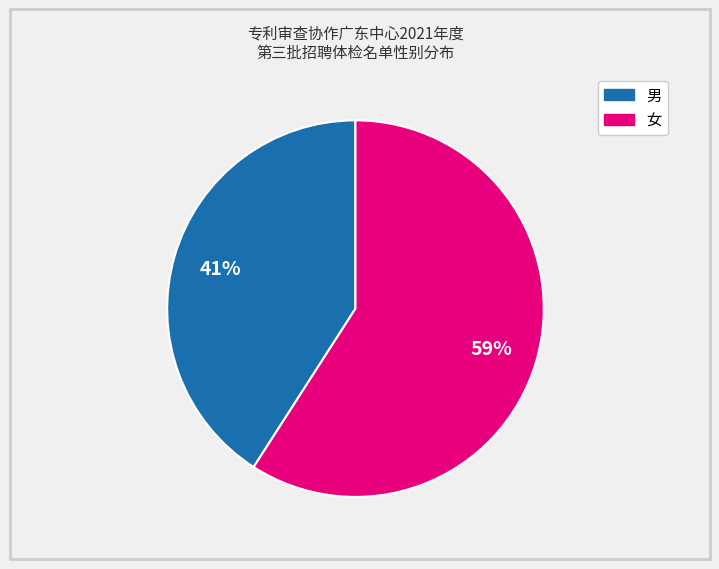

Combined, do 男 and 女 account for over 50%?

Yes